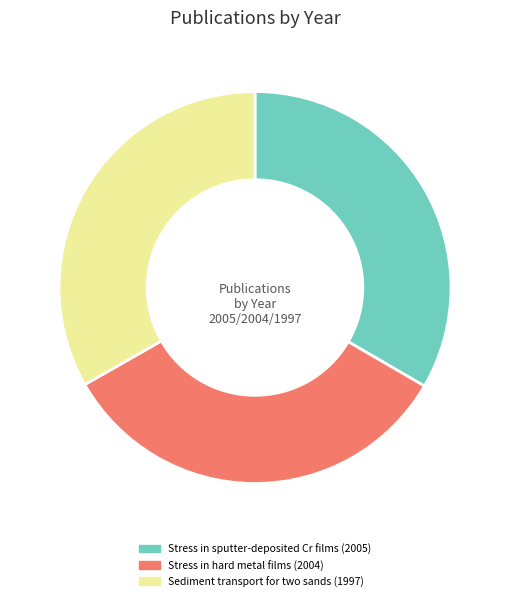

Does Stress in hard metal films (2004) account for over 50% of the chart?

No